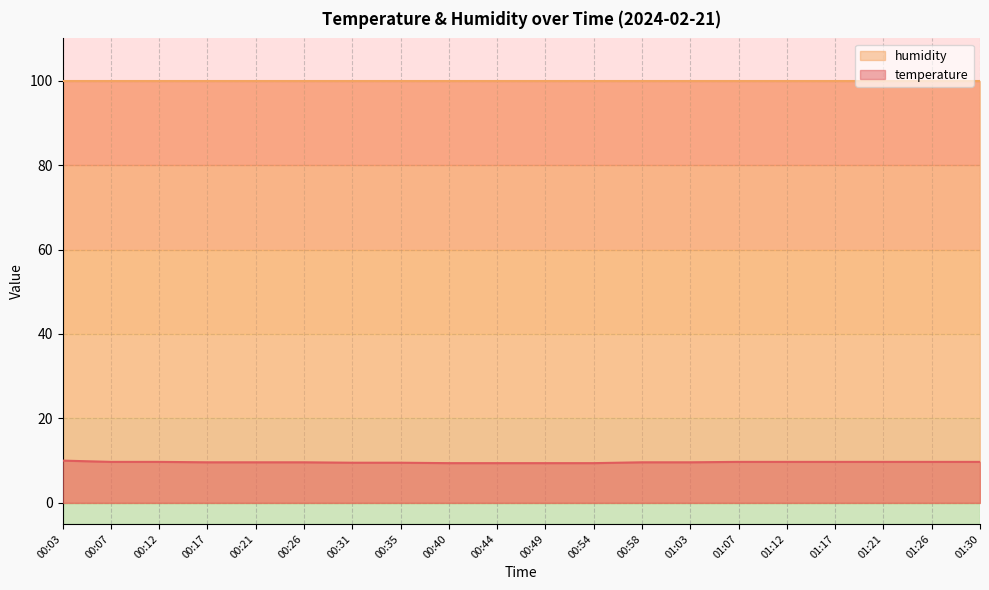

Where is the data nearest to the value 9?

00:40